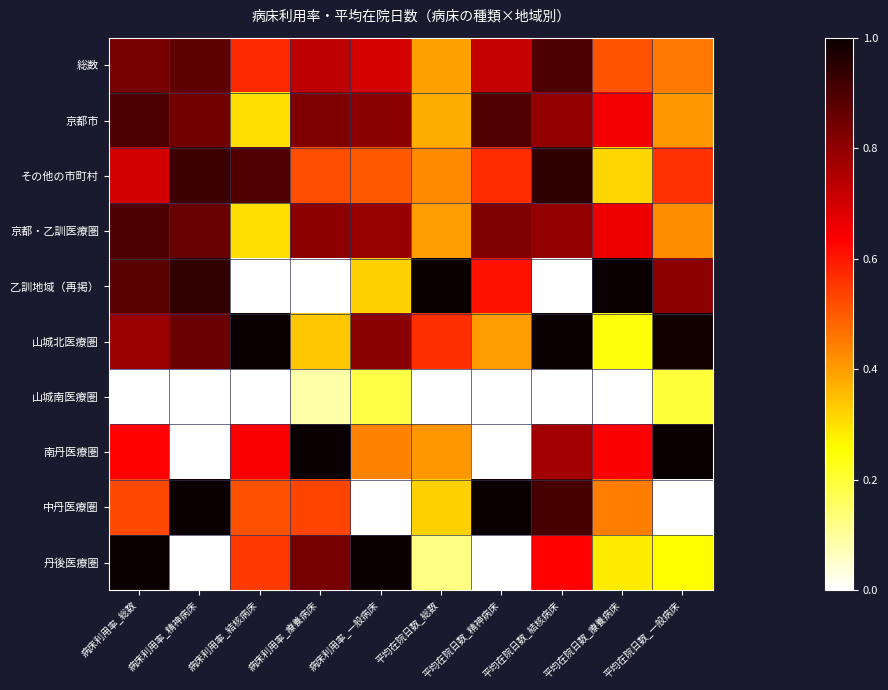

Which series has the largest total across all categories?

山城北医療圏